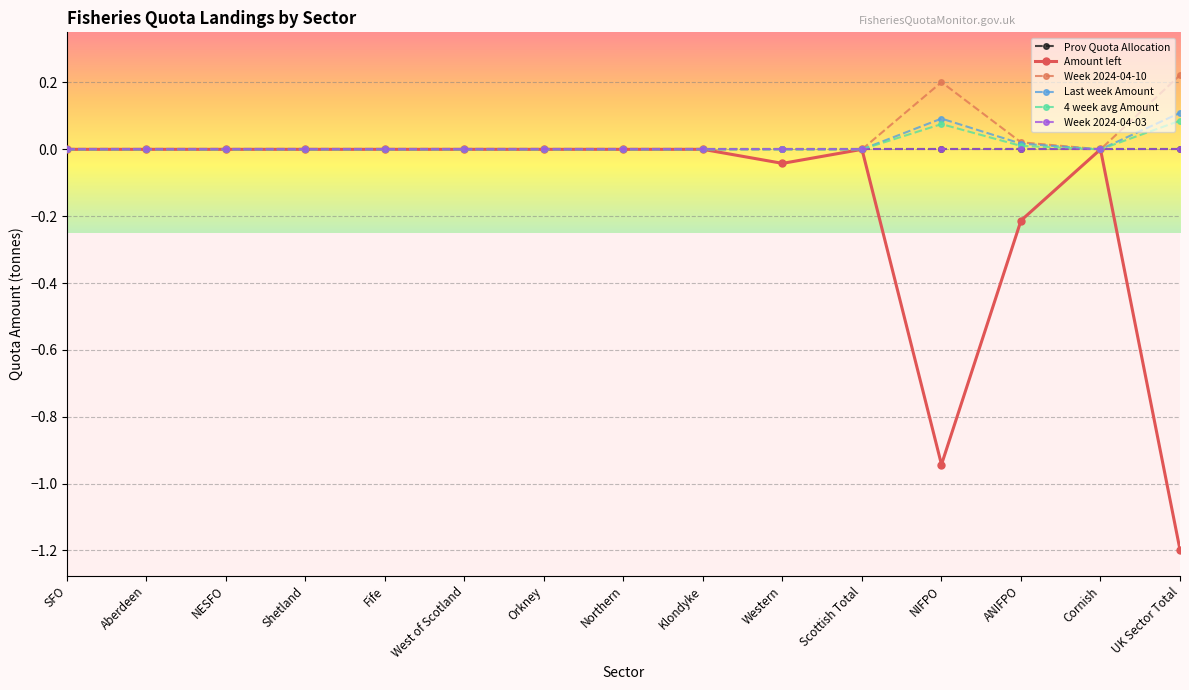

Is this an area chart (filled region under the line)?

No